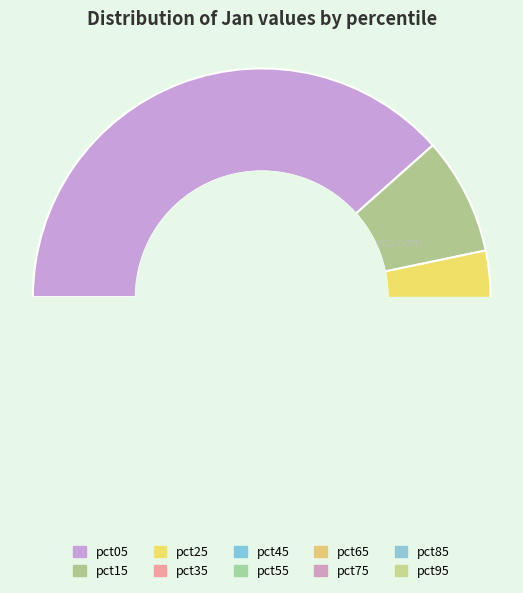

What percentage is NOT represented by pct25?

93.6%